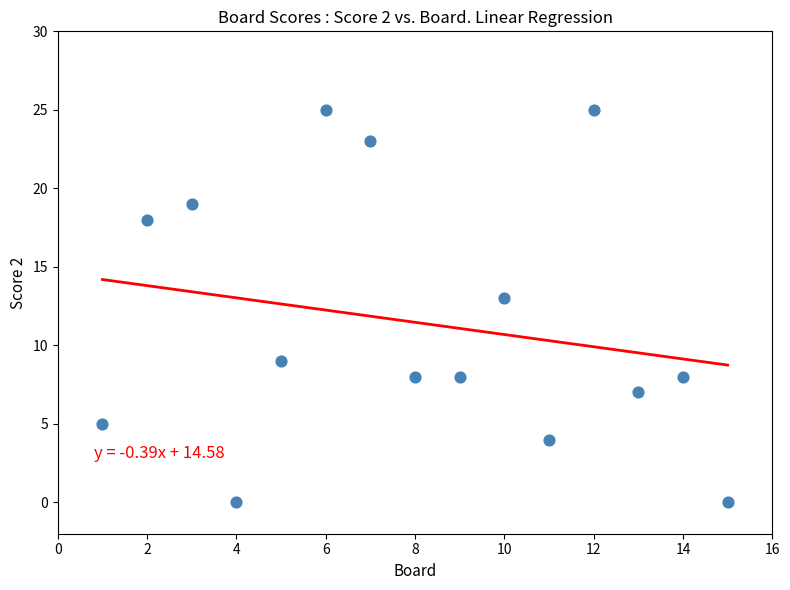

What is the range of X values (max minus min)?

14